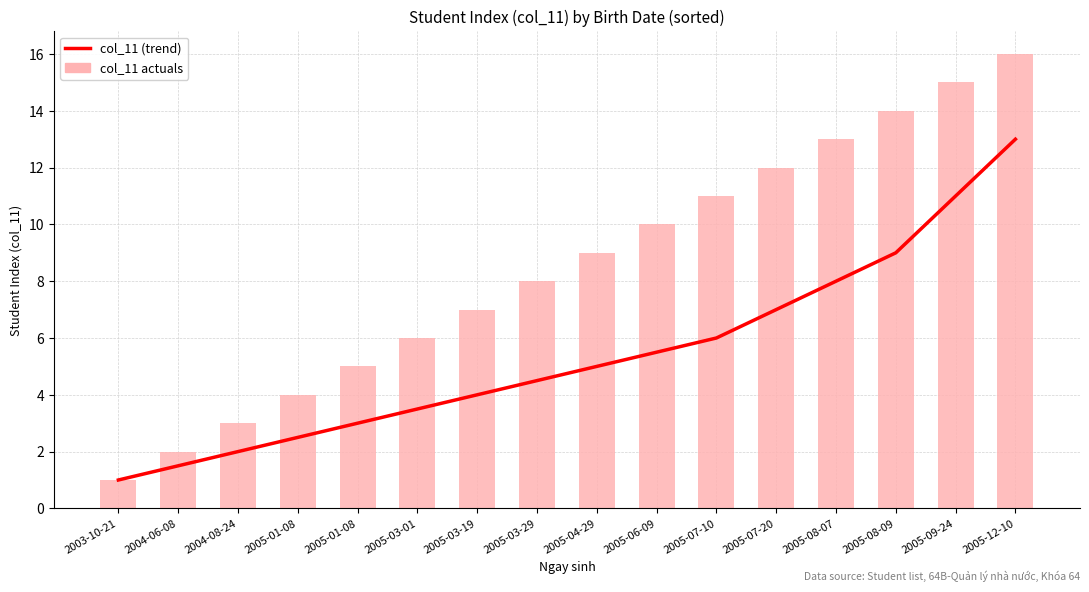

True or false: the data shows 13.0 at 2005-08-07.

False